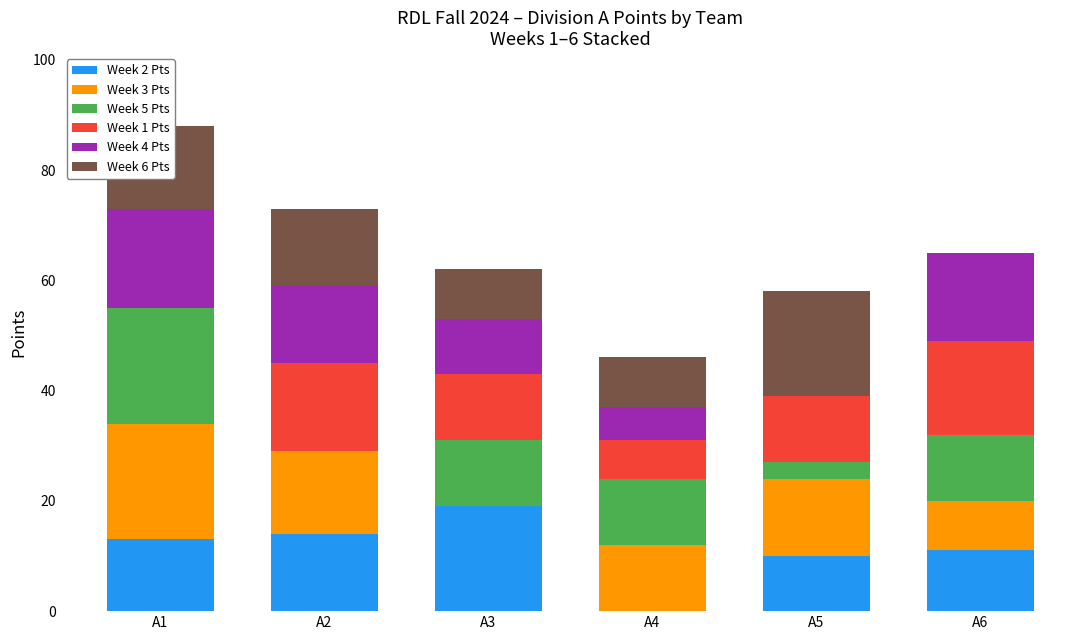

Which category has the highest value in the Week 2 Pts series?

A3